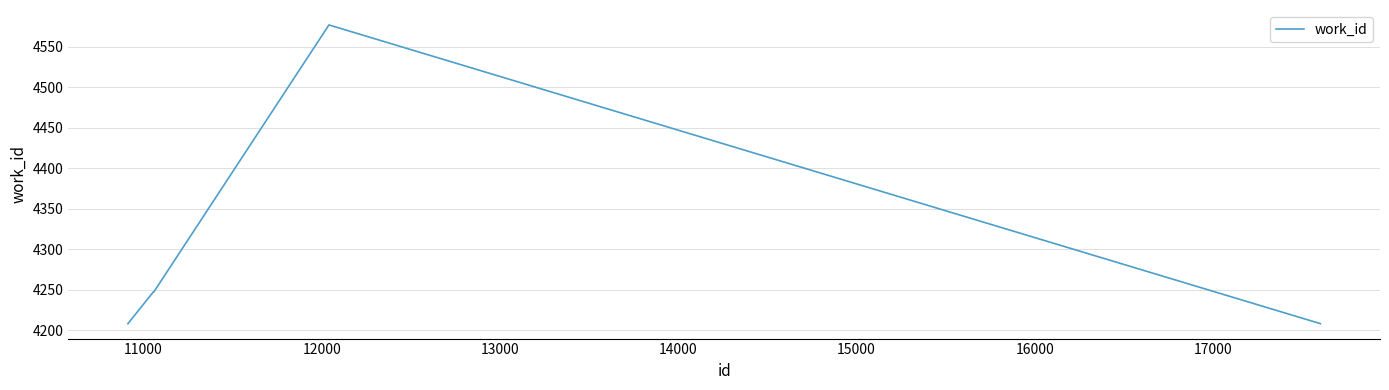

What is the sum of all values?

25734